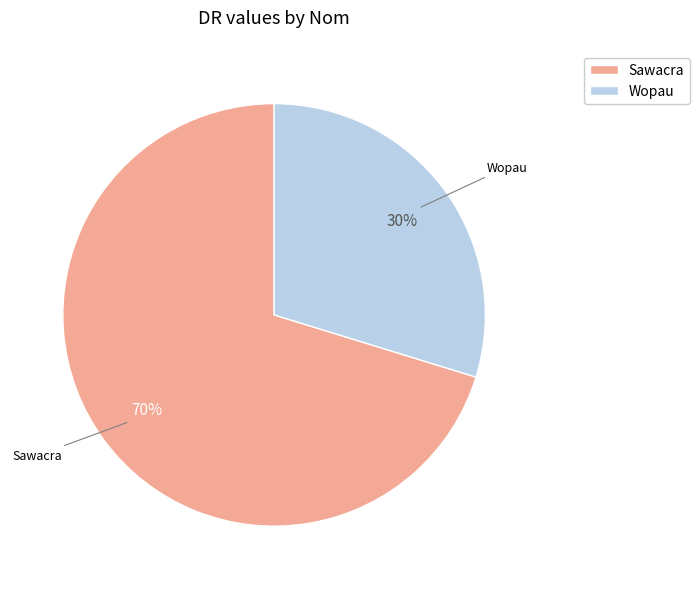

To the nearest percent, what is the average slice percentage?

50%